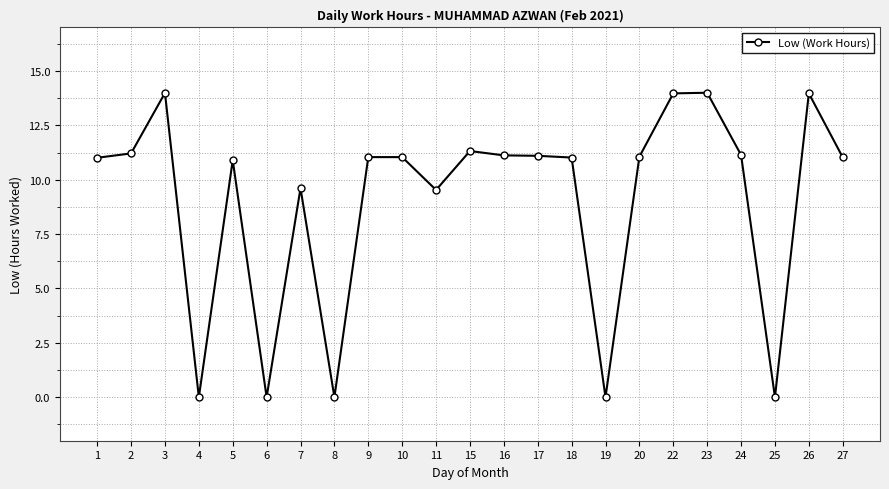

What is the value of the 22nd point from the left?

14.0